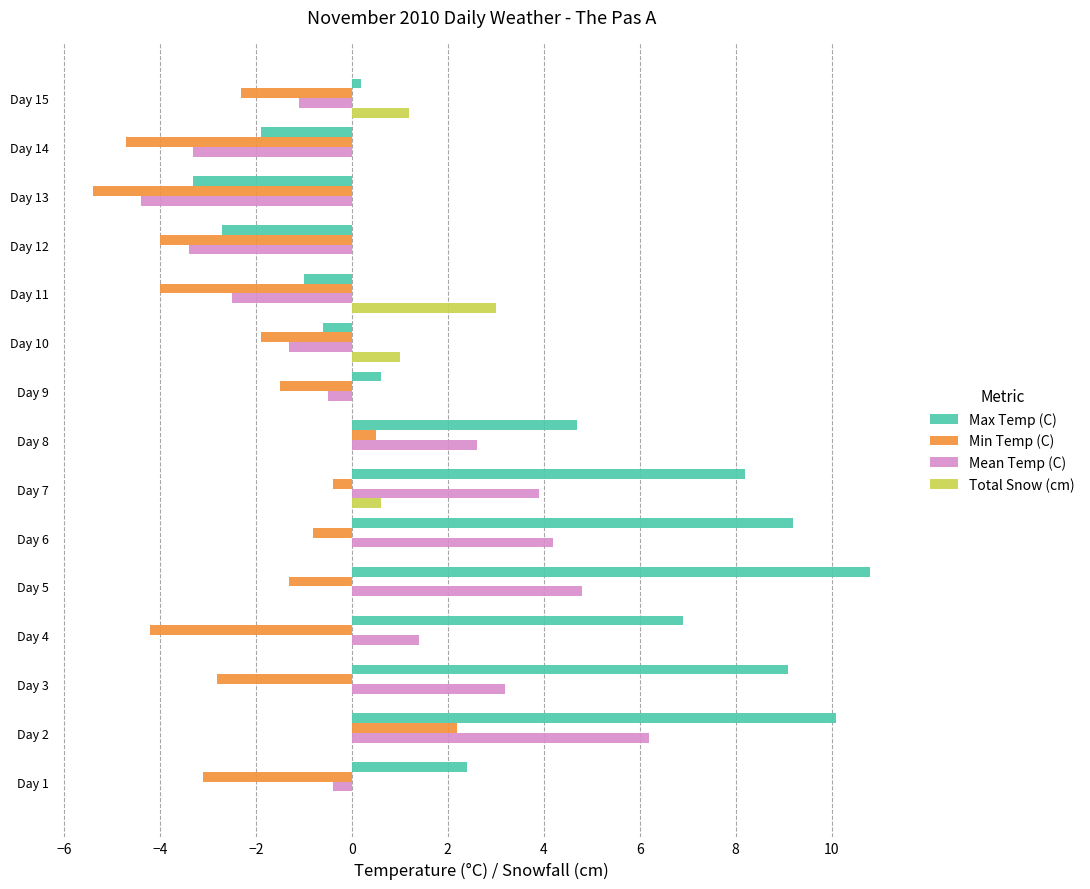

What is the sum of the Max Temp (C) values at Day 5 and Day 7?

19.0